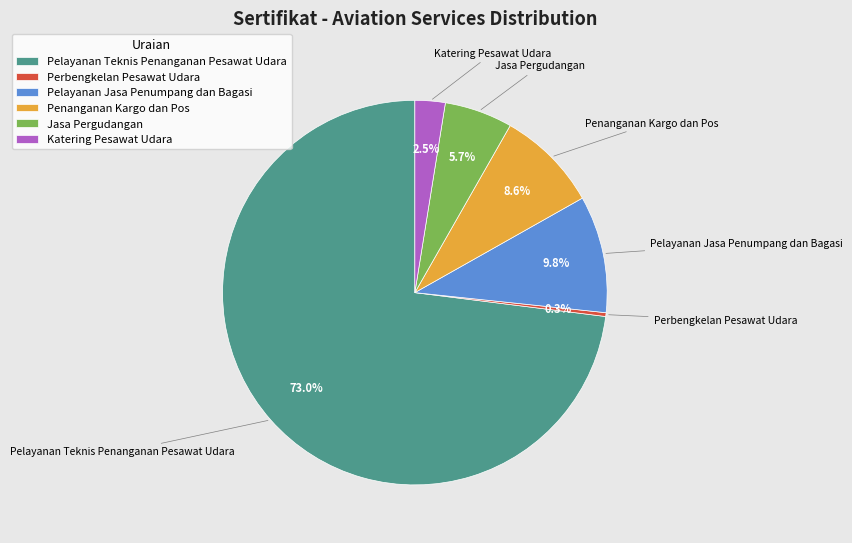

Which has a higher value, Pelayanan Jasa Penumpang dan Bagasi or Perbengkelan Pesawat Udara?

Pelayanan Jasa Penumpang dan Bagasi